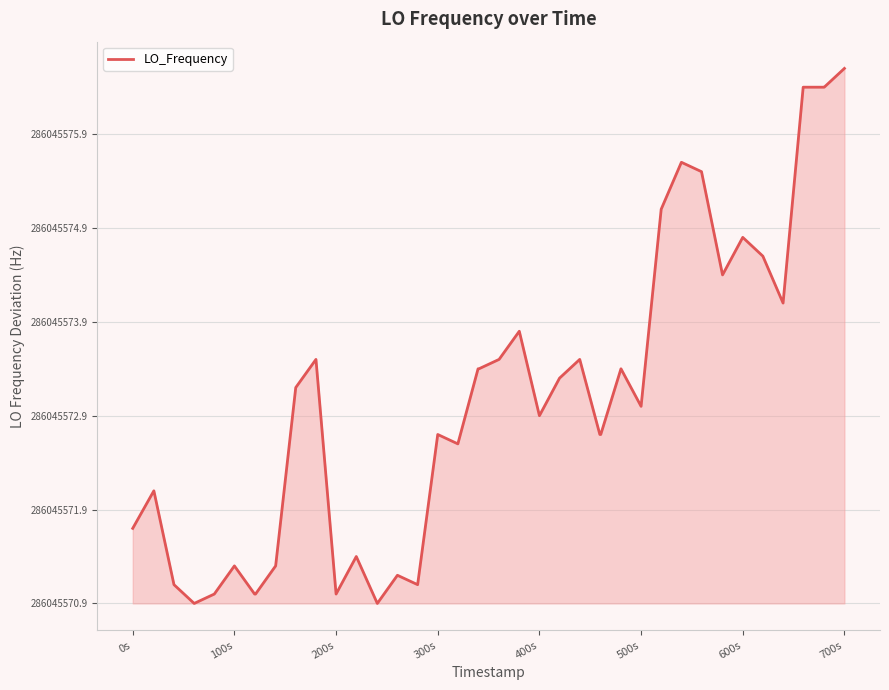

Is this an area chart (filled region under the line)?

Yes